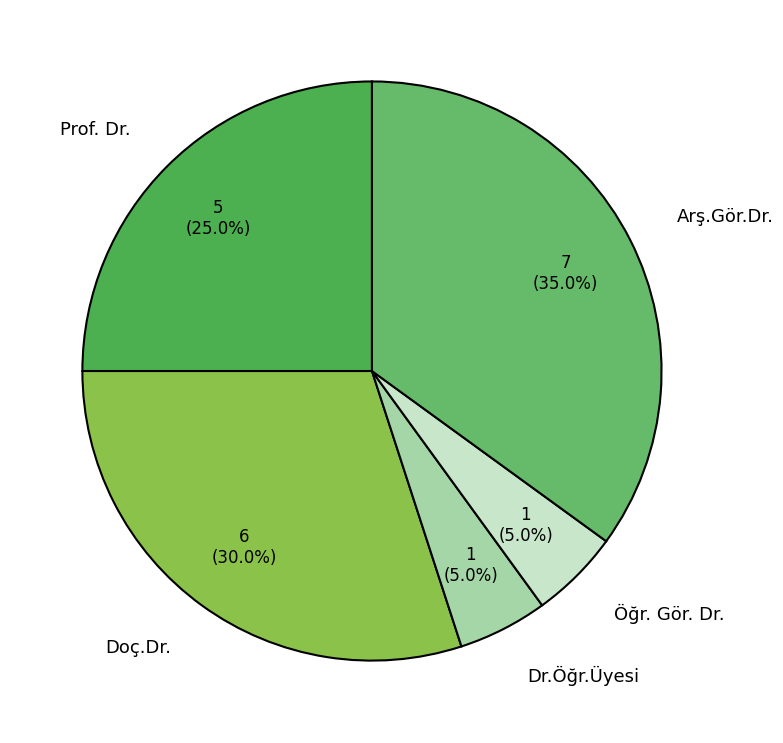

True or false: Arş.Gör.Dr. accounts for 35% of the total.

True